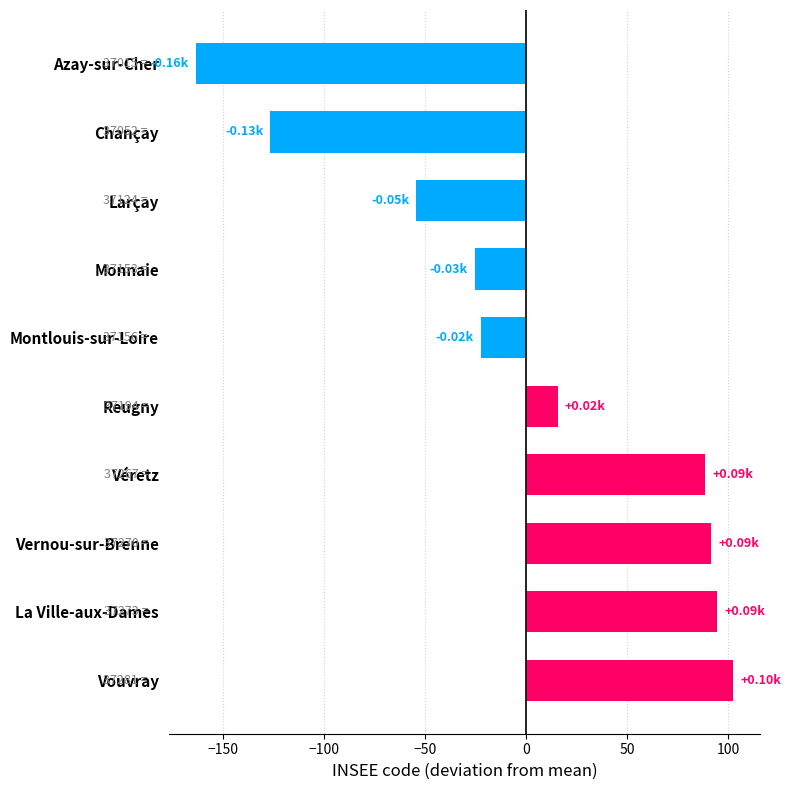

What is the label of the 8th bar from the top?

Vernou-sur-Brenne